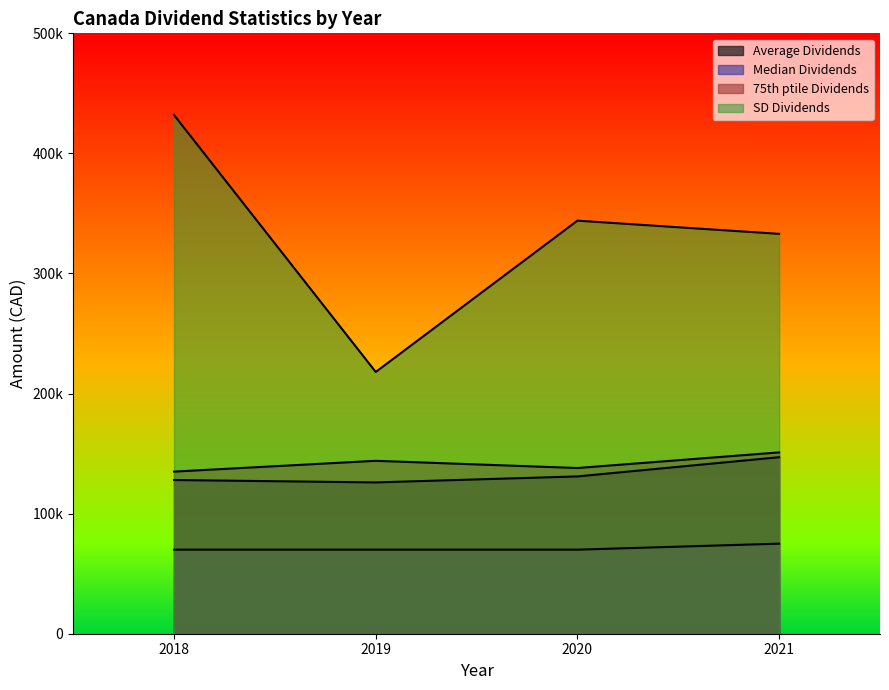

Reading left to right, transcribe all the data shown in this chart.

Average Dividends: 2018=128000	2019=126000	2020=131000	2021=147000
Median Dividends: 2018=70000	2019=70000	2020=70000	2021=75000
75th ptile Dividends: 2018=135000	2019=144000	2020=138000	2021=151000
SD Dividends: 2018=432000	2019=218000	2020=344000	2021=333000